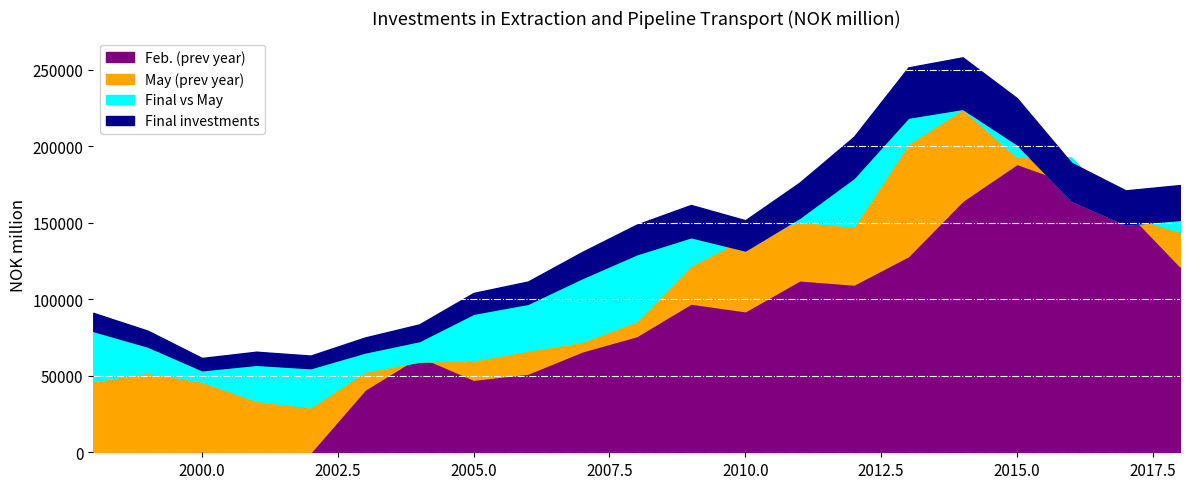

What is the value of the May (prev year) point at the 14th from the left?

150734